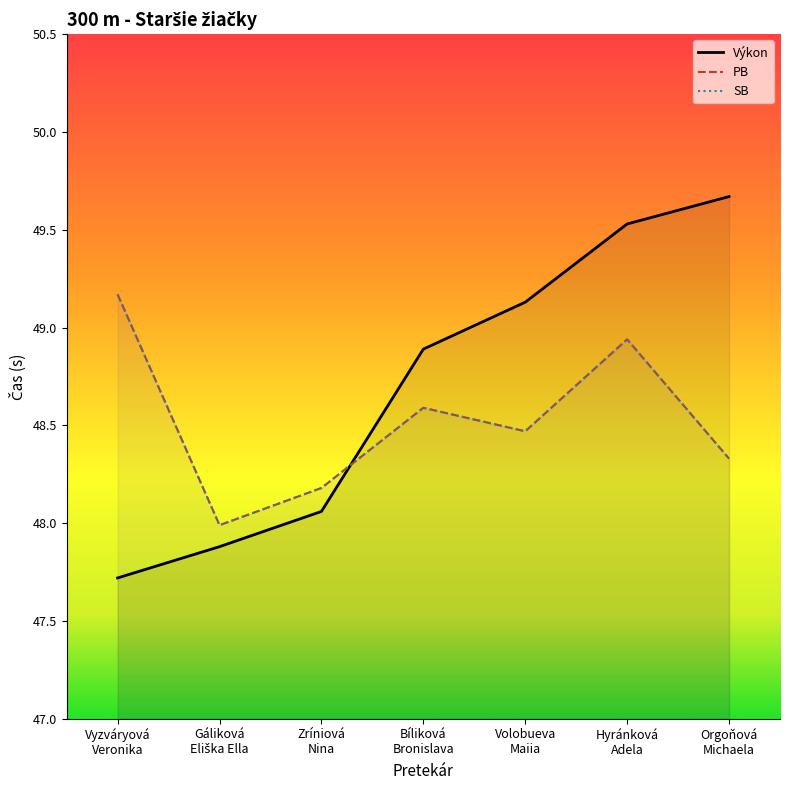

Reading right to left, extract all data points from this chart.

Výkon: Orgoňová
Michaela=49.7	Hyránková
Adela=49.5	Volobueva
Maiia=49.1	Bíliková
Bronislava=48.9	Zríniová
Nina=48.1	Gáliková
Eliška Ella=47.9	Vyzváryová
Veronika=47.7
PB: Orgoňová
Michaela=48.3	Hyránková
Adela=48.9	Volobueva
Maiia=48.5	Bíliková
Bronislava=48.6	Zríniová
Nina=48.2	Gáliková
Eliška Ella=48.0	Vyzváryová
Veronika=49.2
SB: Orgoňová
Michaela=48.3	Hyránková
Adela=48.9	Volobueva
Maiia=48.5	Bíliková
Bronislava=48.6	Zríniová
Nina=48.2	Gáliková
Eliška Ella=48.0	Vyzváryová
Veronika=49.2